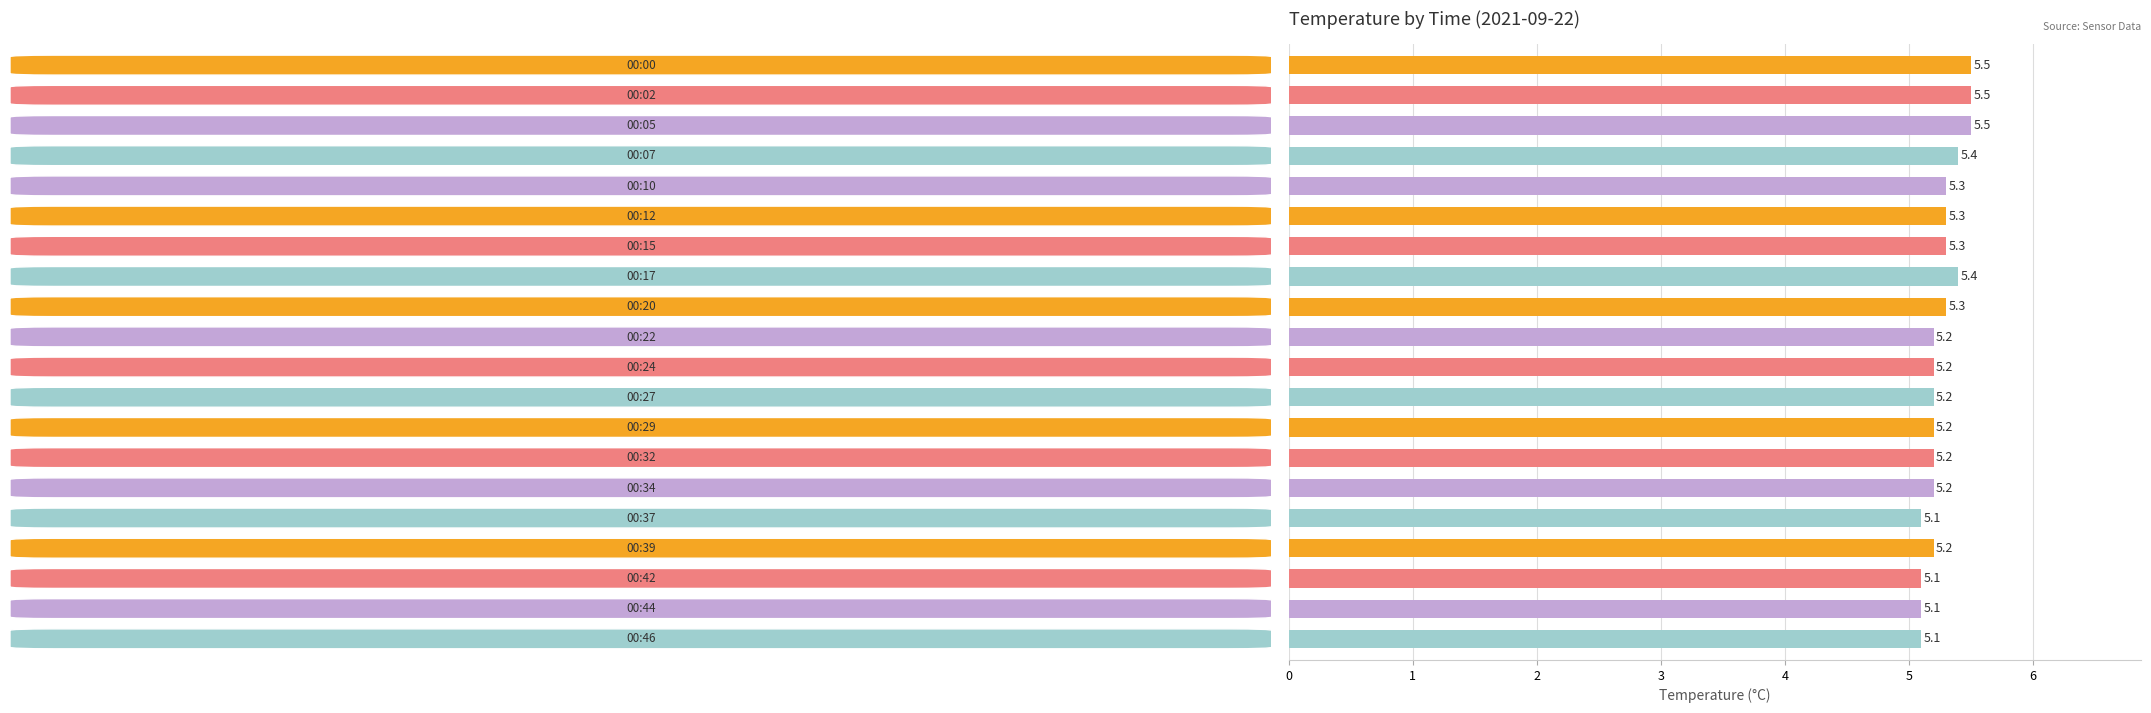

Count the values in the range 5 to 6.

20